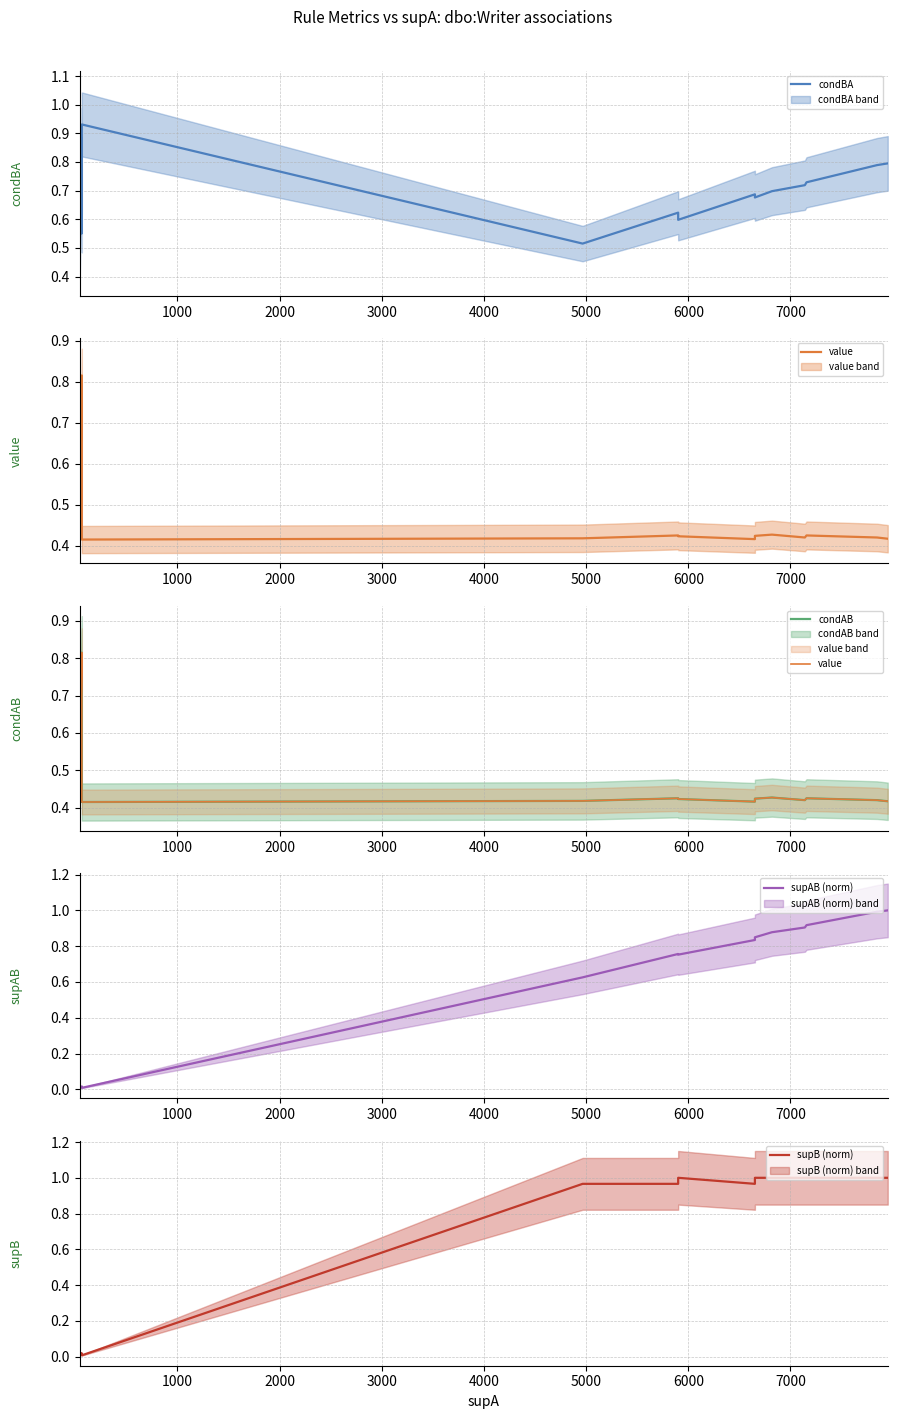

What are all the series names shown in the legend?

condBA, value, condAB, supAB (norm), supB (norm)